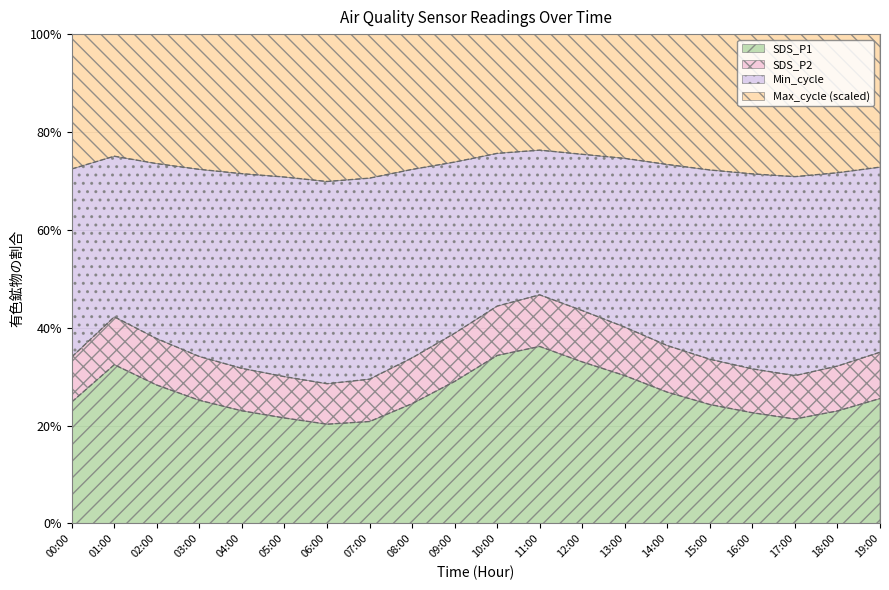

What is the difference between the maximum and minimum values in the SDS_P2 series?

6.4